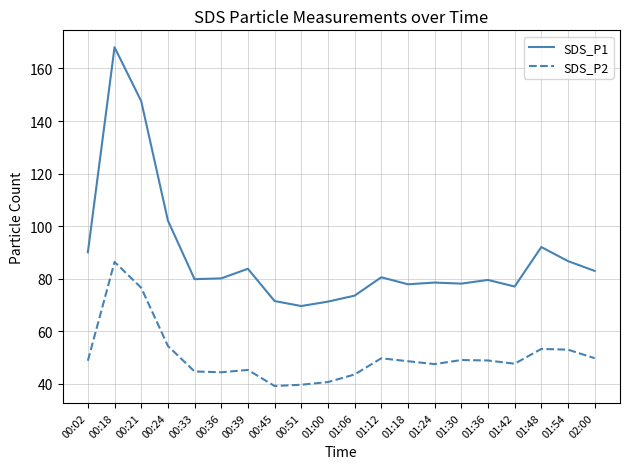

At how many categories does at least one series exceed 117?

2